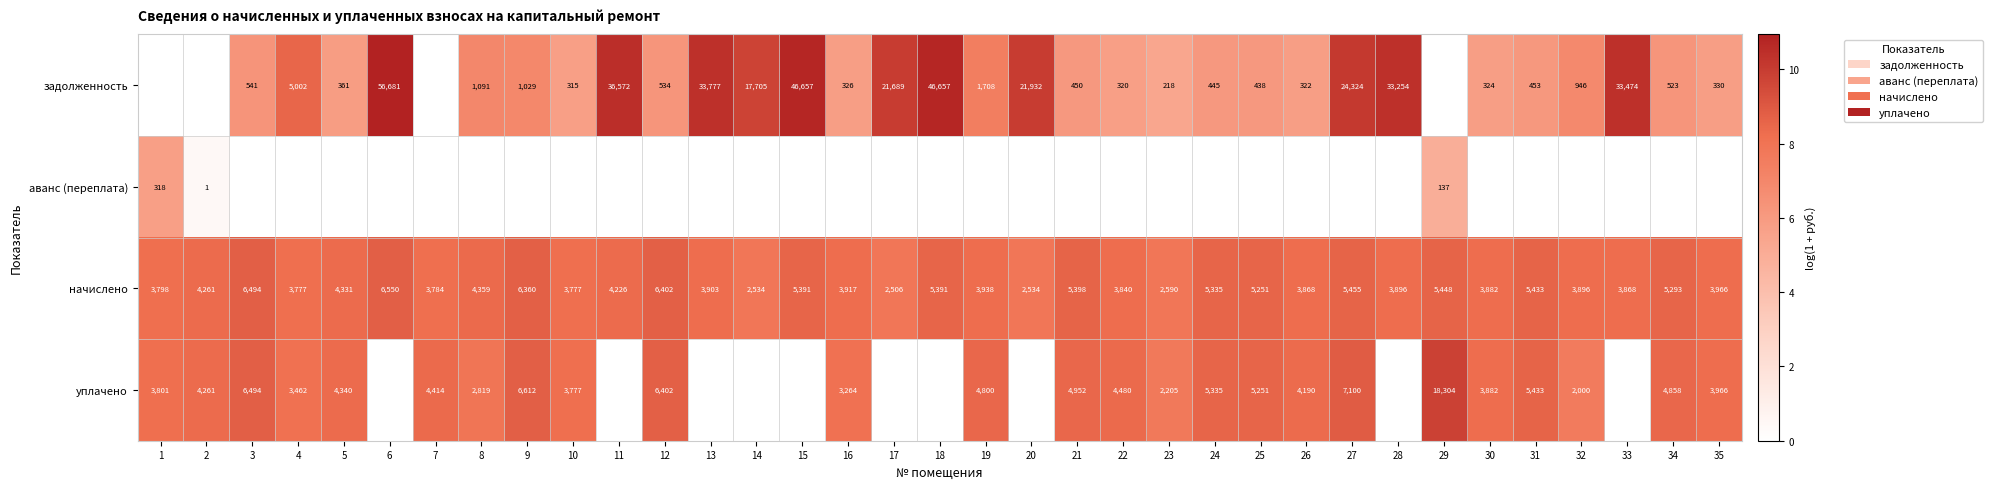

Read the начислено value at 21, to the nearest 100.

5400